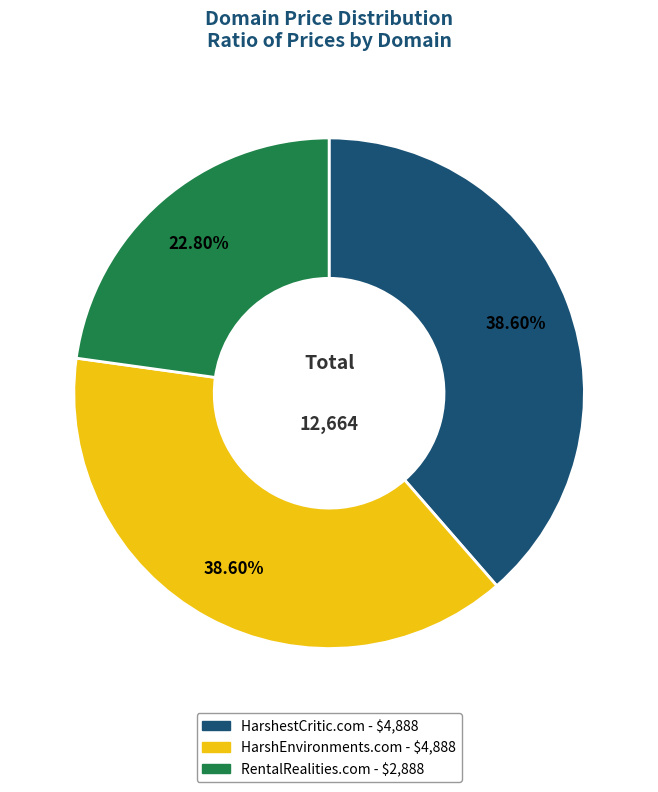

To the nearest percent, what is the combined percentage of HarshEnvironments.com and RentalRealities.com?

61%